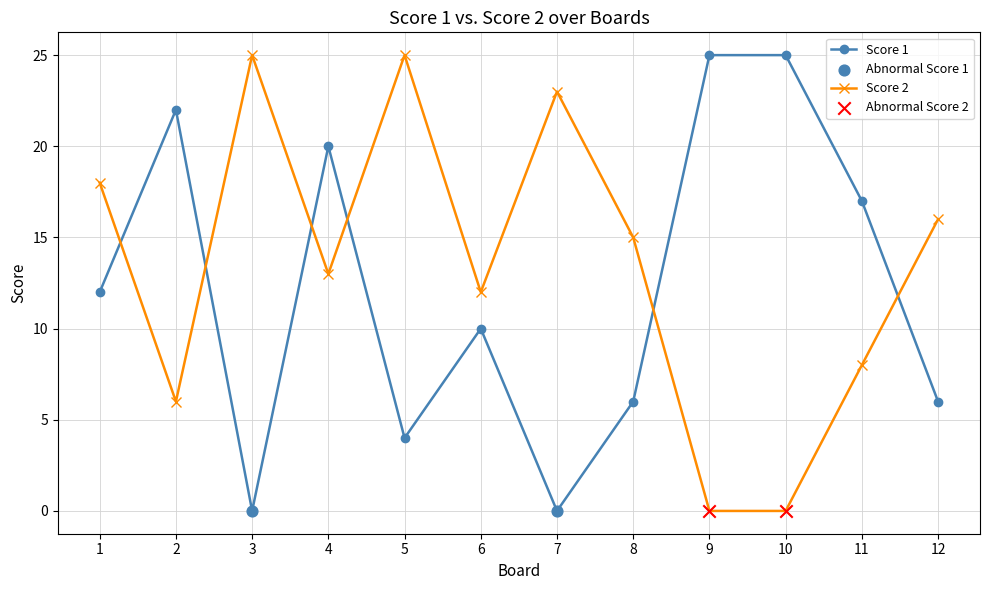

Between 1 and 10, which series saw the biggest shift?

Score 2